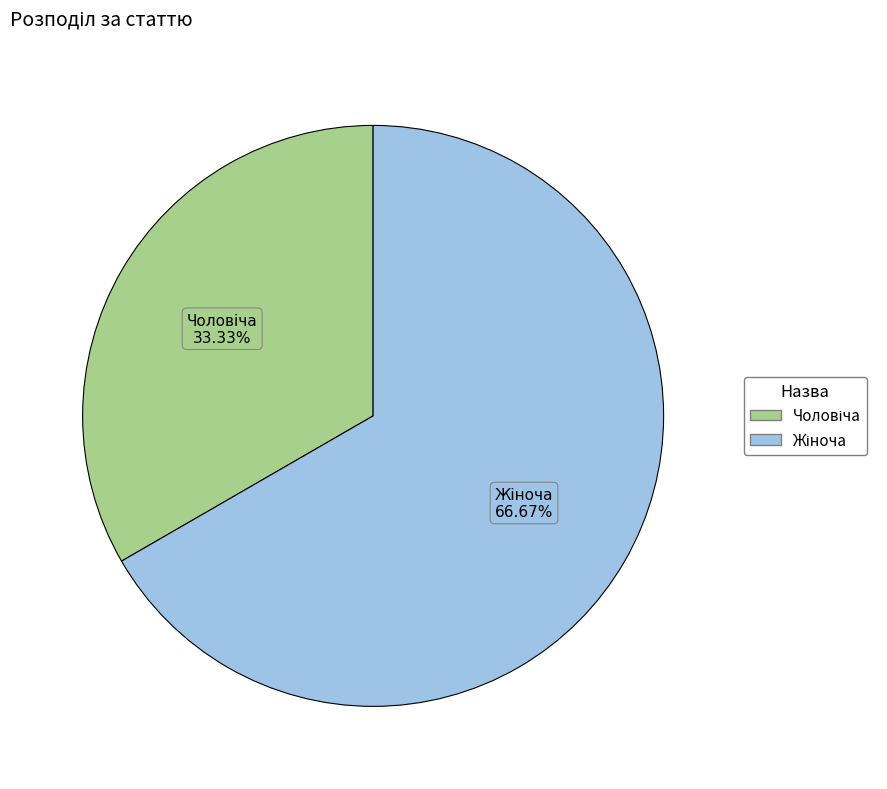

Does any single category account for the majority?

Yes